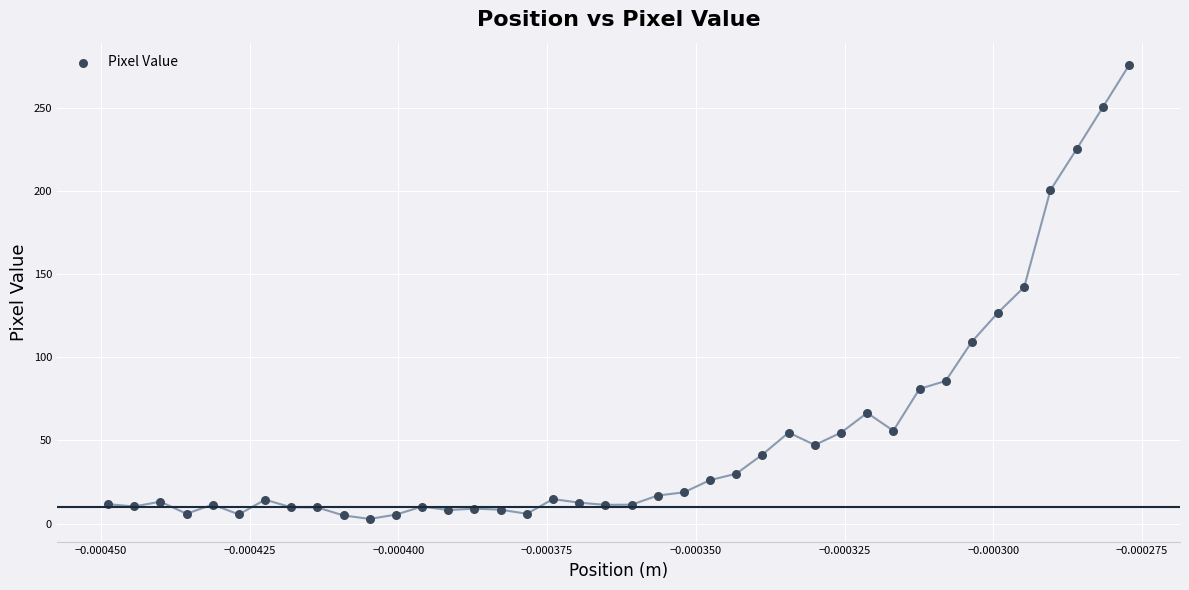

What Y value in the scatter plot is closest to 139?

142.3